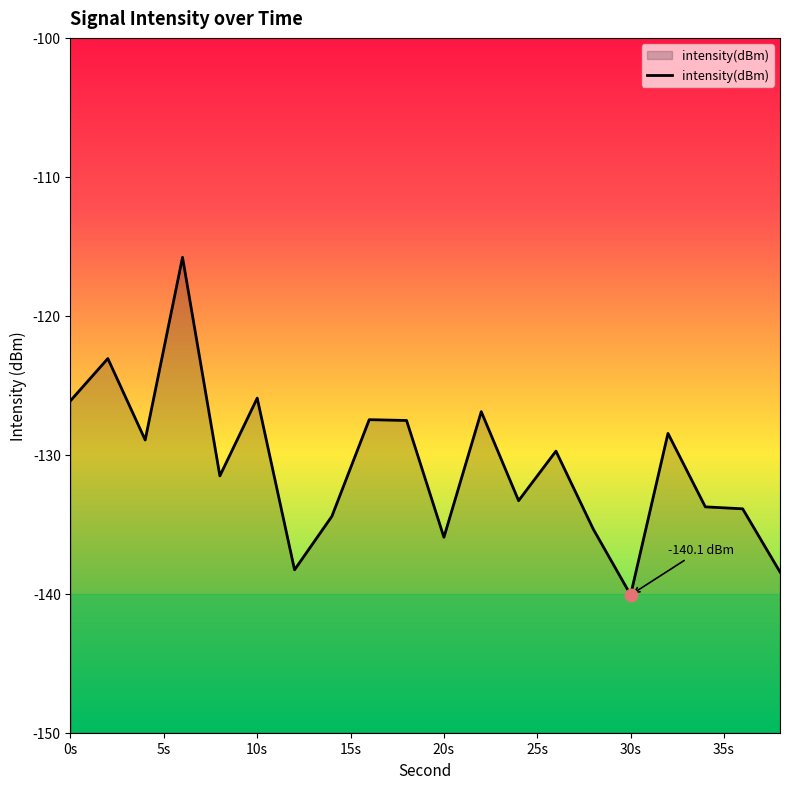

Which has a higher value, 16 or 18?

16